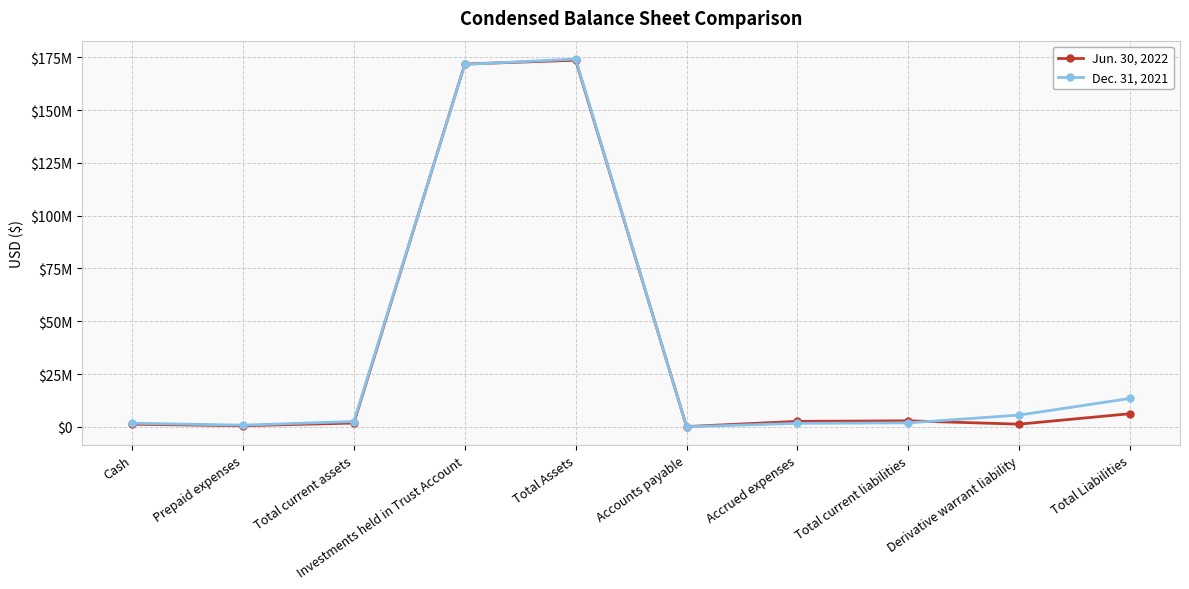

At Investments held in Trust Account, list the series in order from smallest to largest.

Dec. 31, 2021, Jun. 30, 2022